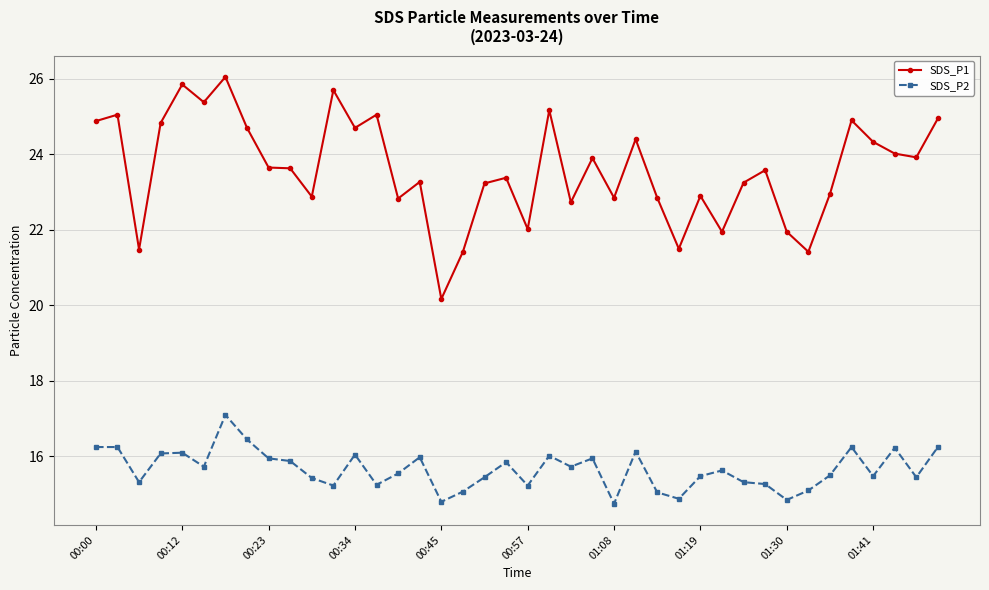

True or false: SDS_P2 and SDS_P1 intersect in this chart.

False